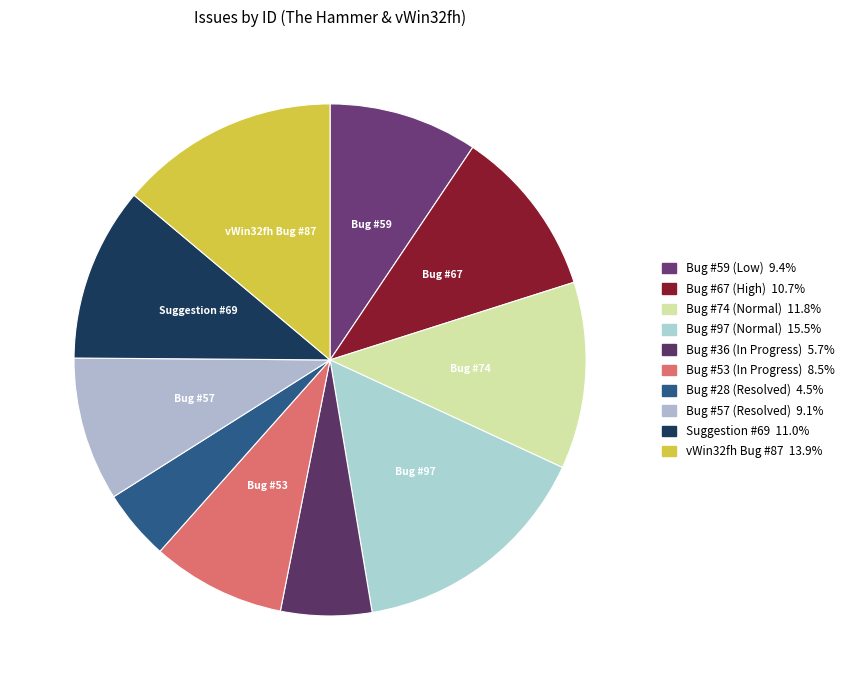

How many segments does this pie chart have?

10